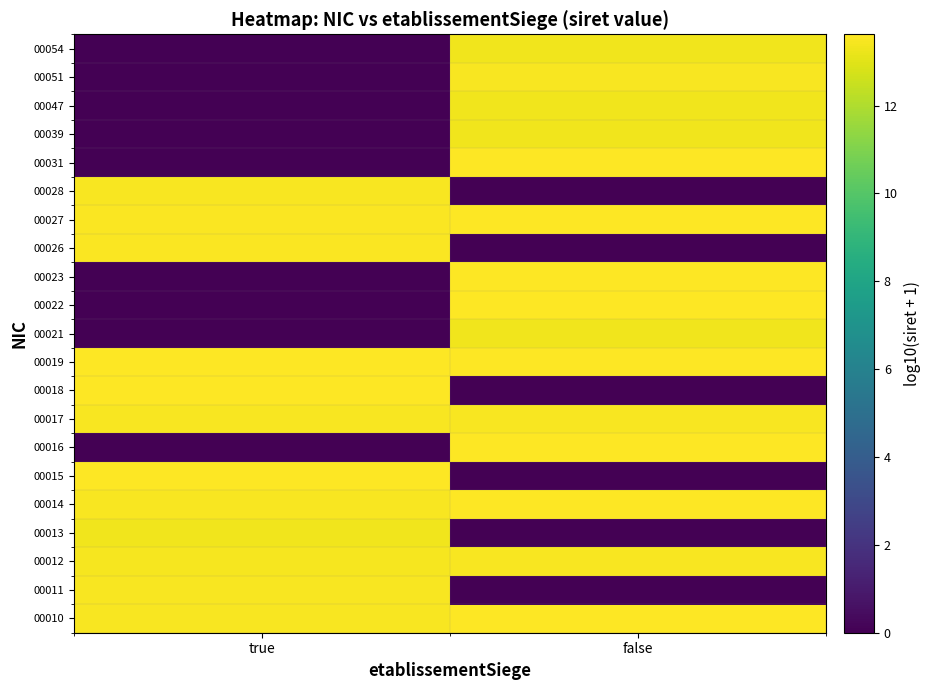

Reading left to right, list all the values displayed in this chart.

00010: true=13.5	false=13.6
00011: true=13.5	false=0.0
00012: true=13.4	false=13.5
00013: true=13.3	false=0.0
00014: true=13.5	false=13.6
00015: true=13.6	false=0.0
00016: true=0.0	false=13.6
00017: true=13.5	false=13.5
00018: true=13.6	false=0.0
00019: true=13.6	false=13.6
00021: true=0.0	false=13.3
00022: true=0.0	false=13.6
00023: true=0.0	false=13.6
00026: true=13.5	false=0.0
00027: true=13.5	false=13.6
00028: true=13.5	false=0.0
00031: true=0.0	false=13.6
00039: true=0.0	false=13.3
00047: true=0.0	false=13.3
00051: true=0.0	false=13.5
00054: true=0.0	false=13.3